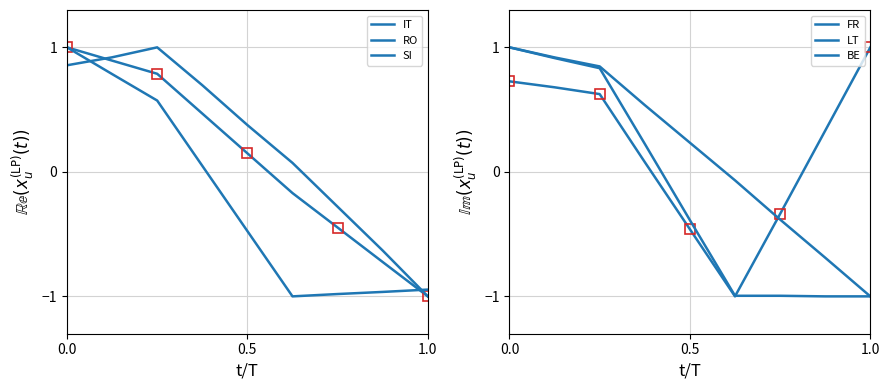

What is the sum of all LT values?

-1.4